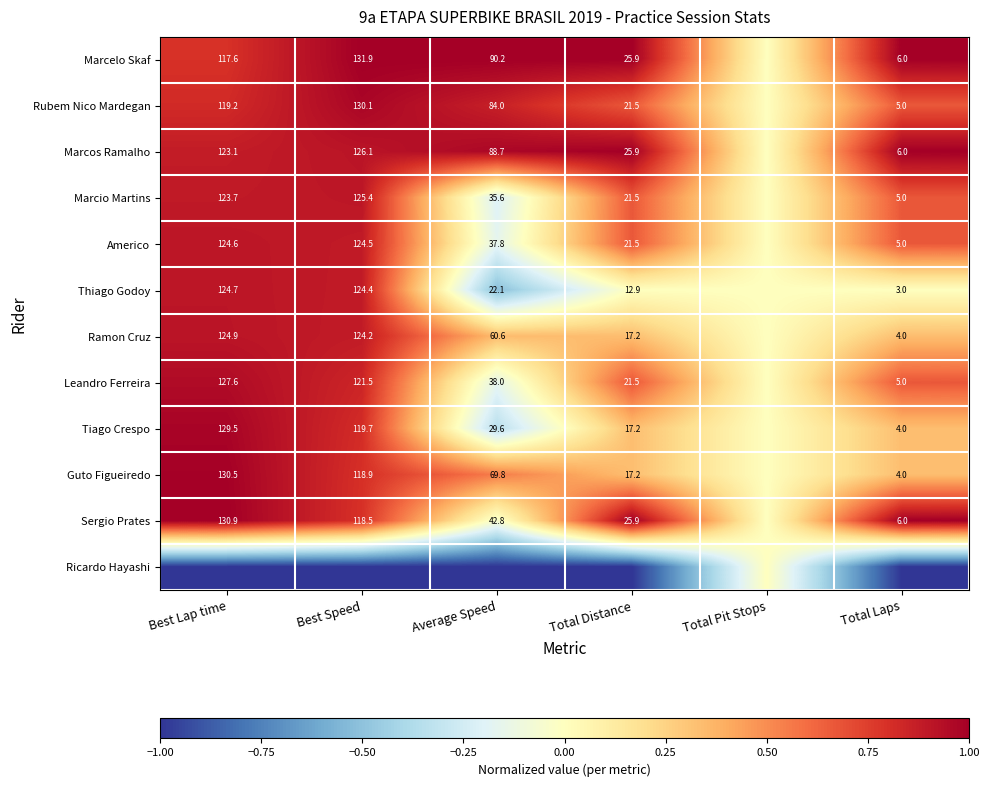

Is the value of Marcos Ramalho at Total Laps greater than the value of Guto Figueiredo at Best Lap time?

No